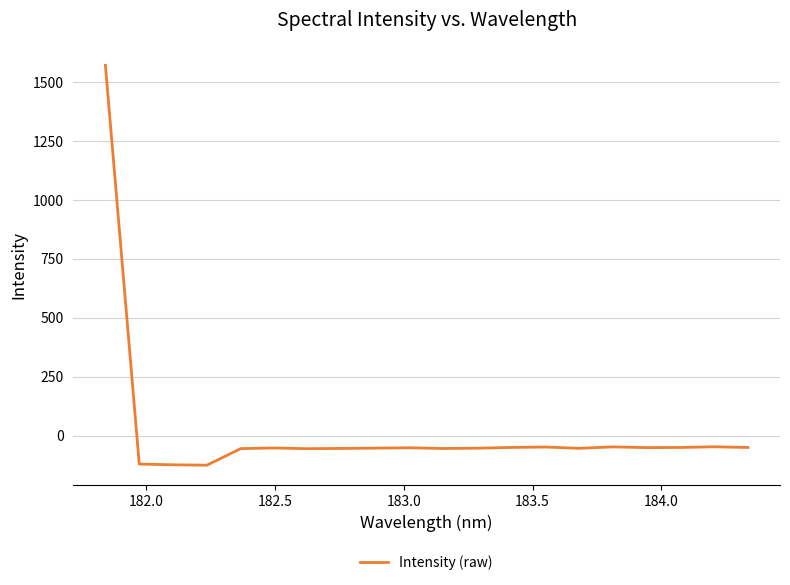

What is the greatest value displayed?

1571.3